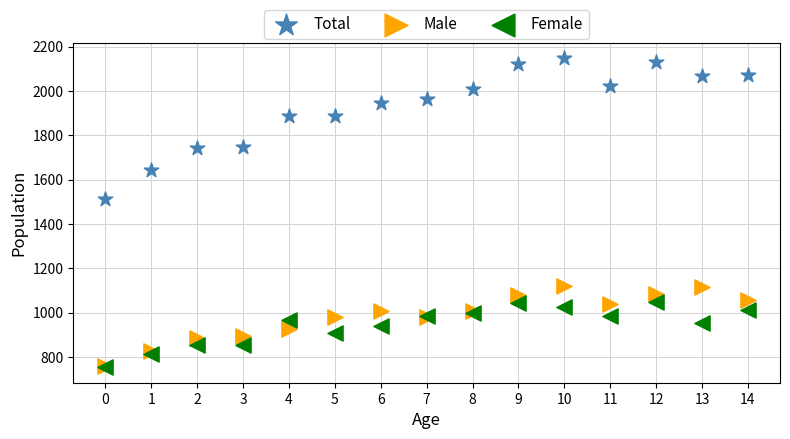

What are all the series names shown in the legend?

Total, Male, Female